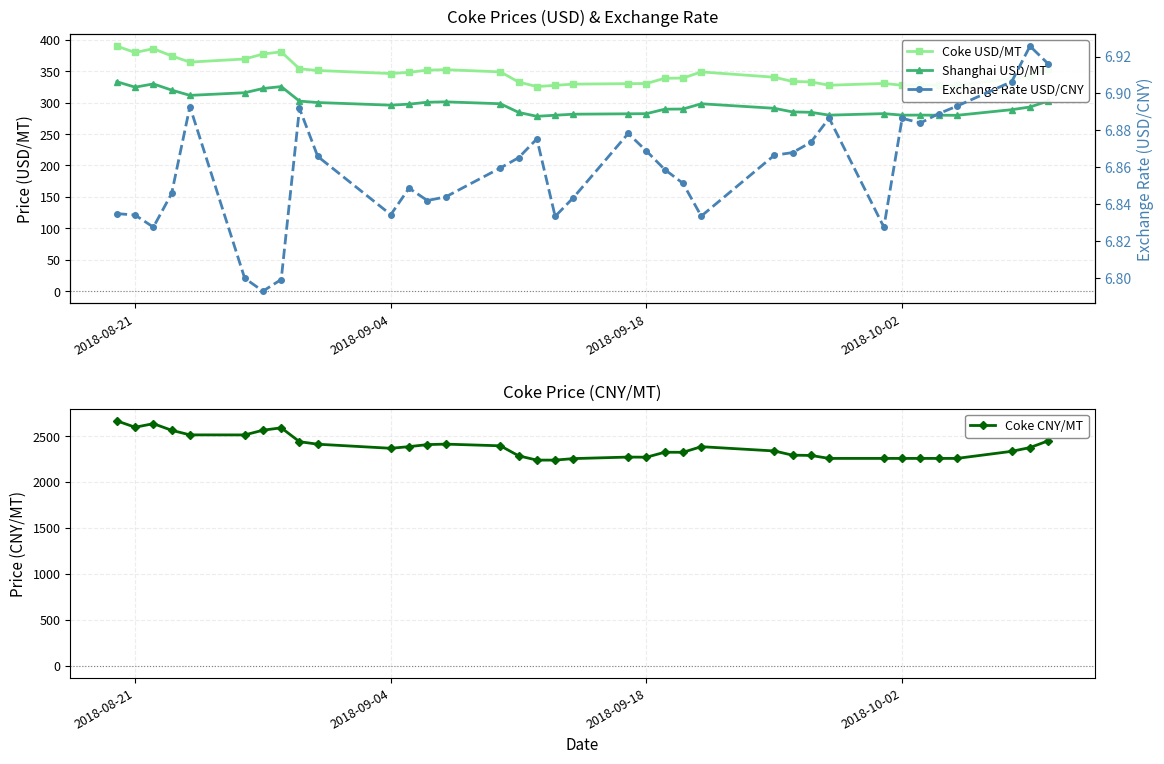

In Coke USD/MT, how many points are lower than both neighbors (excluding endpoints)?

7